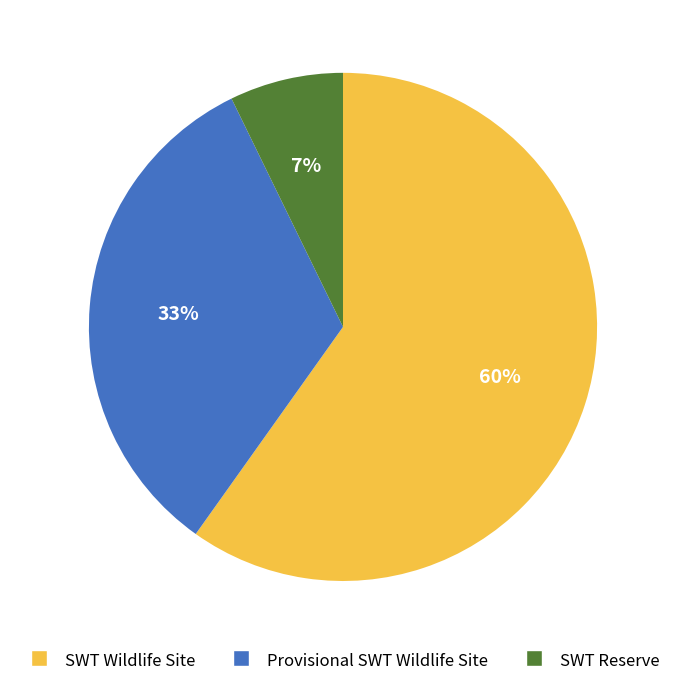

How many segments does this pie chart have?

3